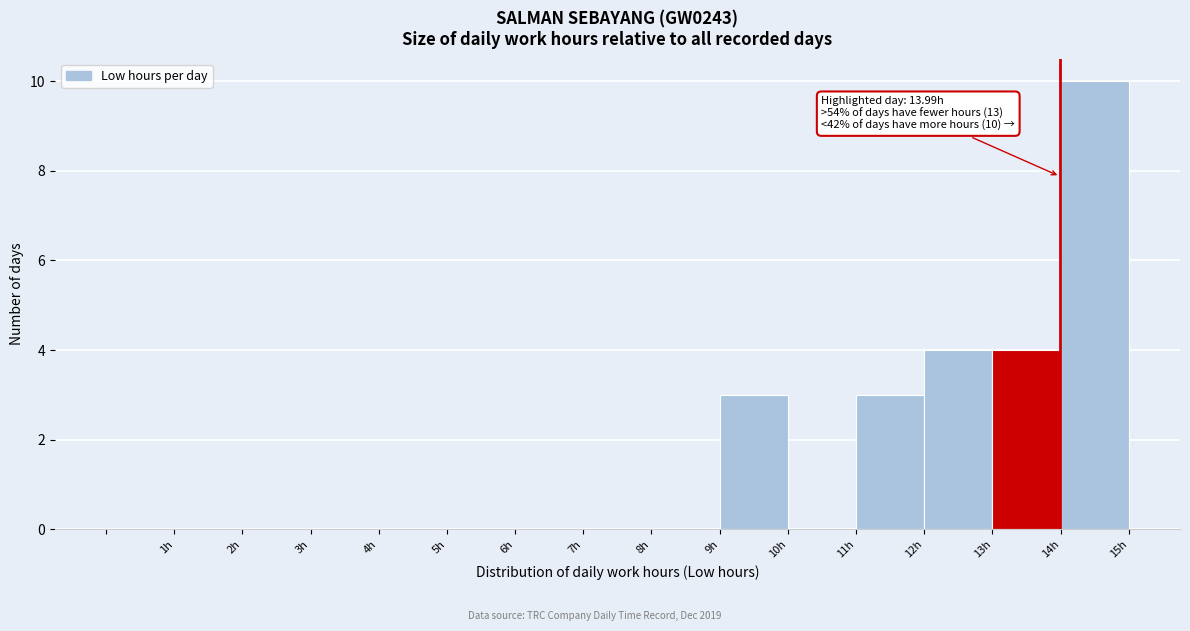

Over which range of the x-axis is the bar tallest?

14 to 15